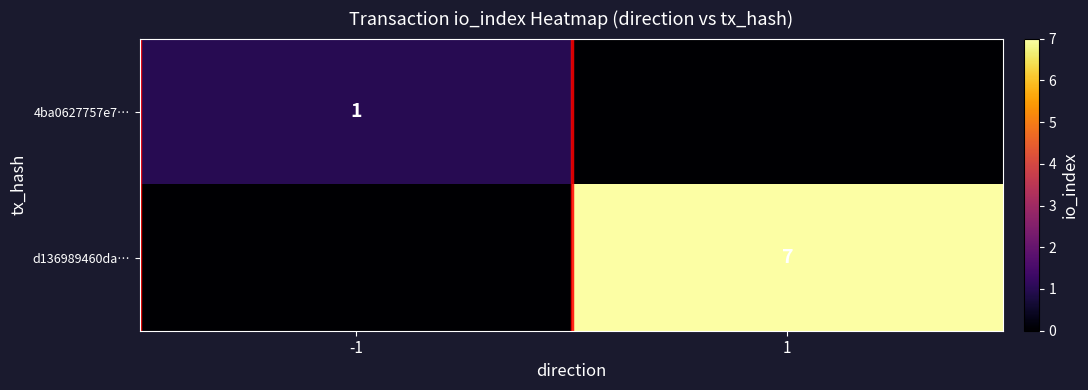

At which label is 4ba0627757e7… closest to 0?

1